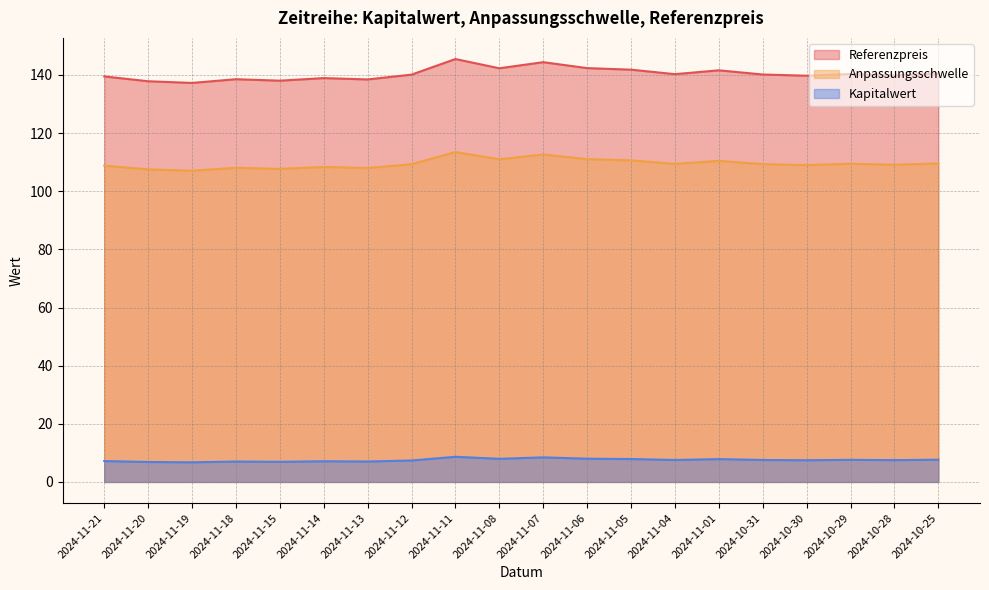

What is the value of the Kapitalwert point at the 13th from the left?

7.9